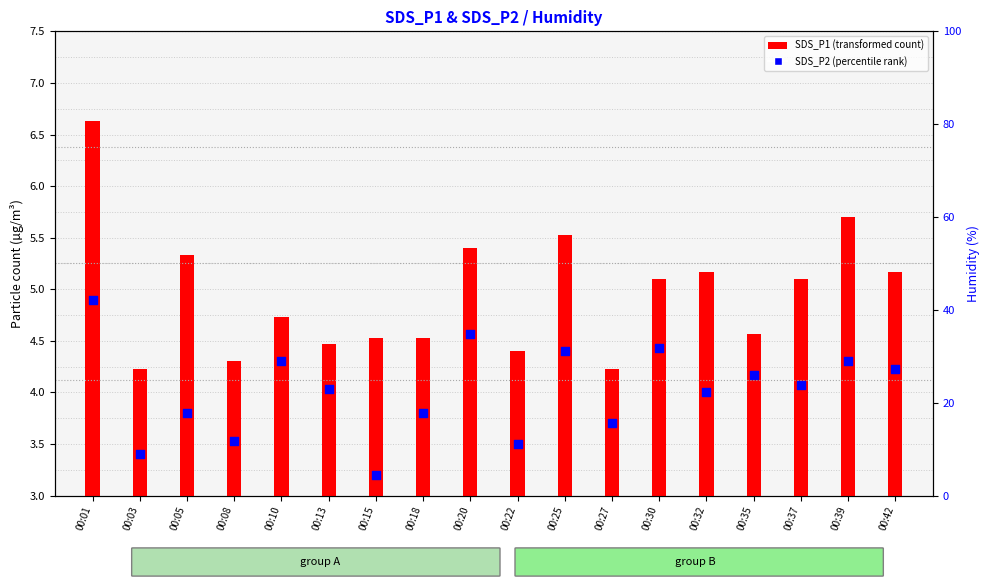

At which category is the sum across all series the highest?

00:01